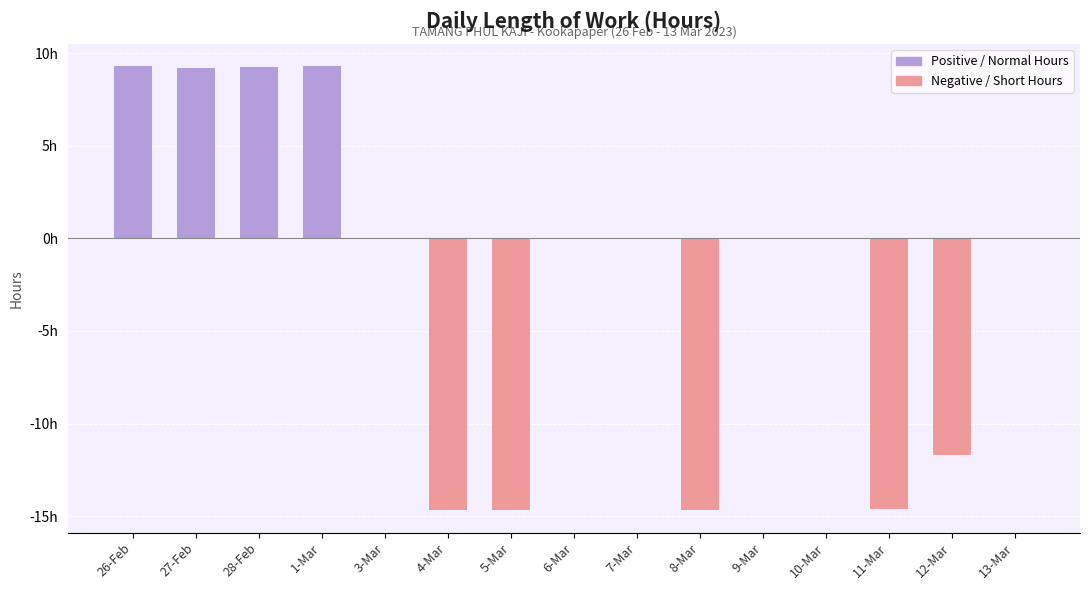

At which category does the chart reach its minimum across all series?

8-Mar